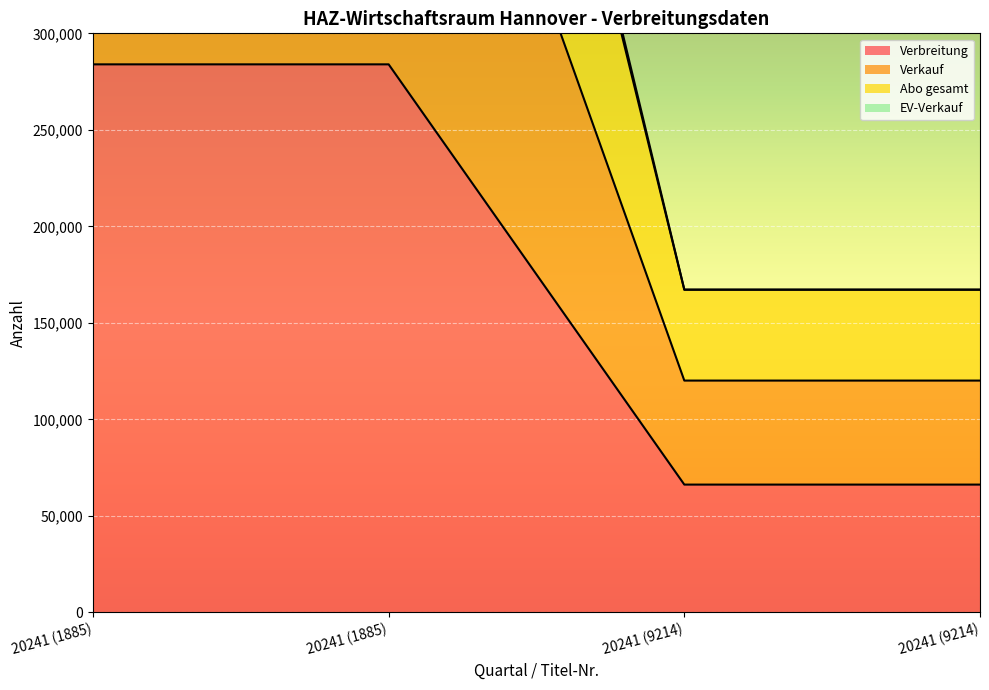

Which series has the largest range (max minus min)?

EV-Verkauf